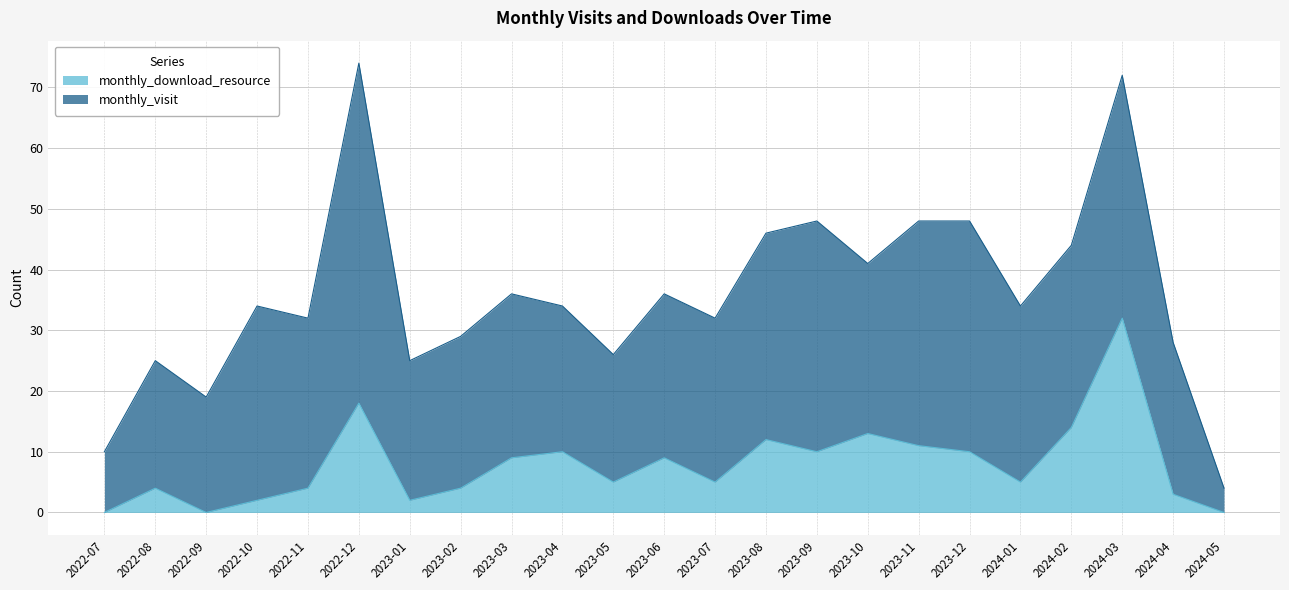

Rank the categories by value from lowest to highest.

2022-07, 2022-09, 2024-05, 2022-10, 2023-01, 2024-04, 2022-08, 2022-11, 2023-02, 2023-05, 2023-07, 2024-01, 2023-03, 2023-06, 2023-04, 2023-09, 2023-12, 2023-11, 2023-08, 2023-10, 2024-02, 2022-12, 2024-03